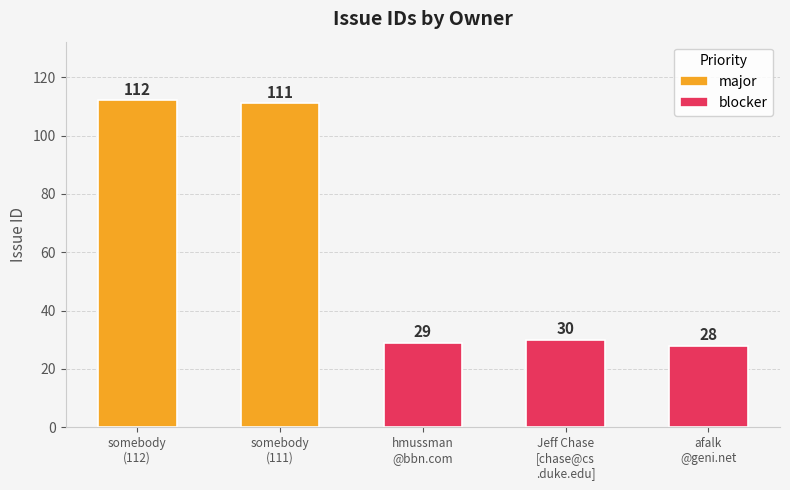

What is the sum of all values?

310